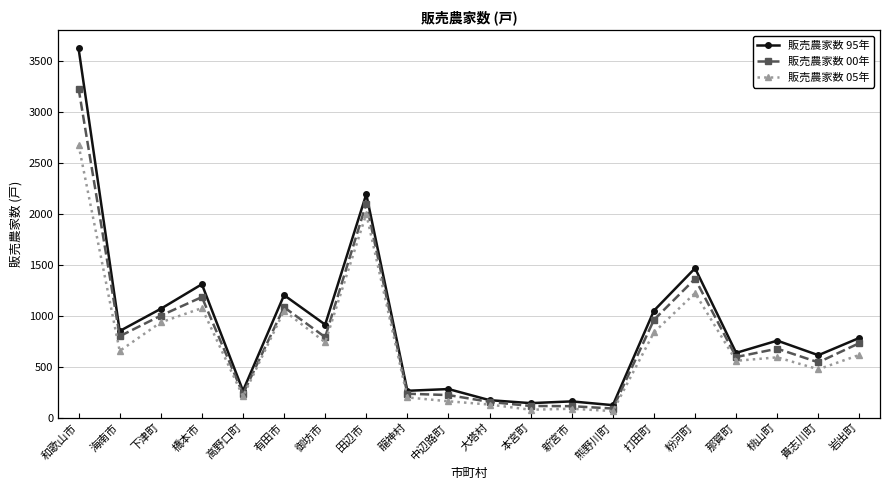

At which label is 販売農家数 00年 closest to 1658?

粉河町